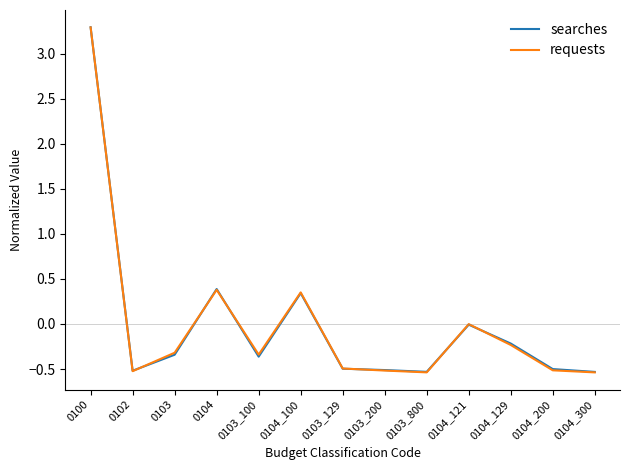

At which category is the sum across all series the highest?

0100